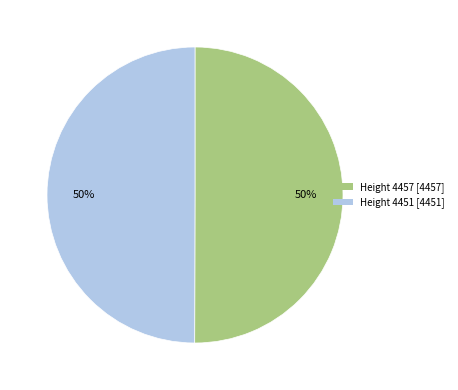

True or false: Height 4457 [4457] accounts for 42% of the total.

False